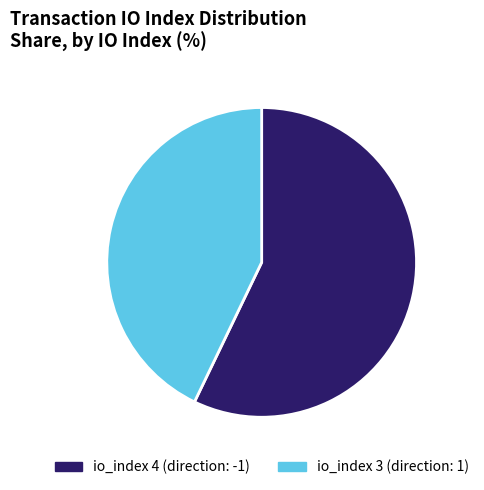

How many slices are in this pie chart?

2